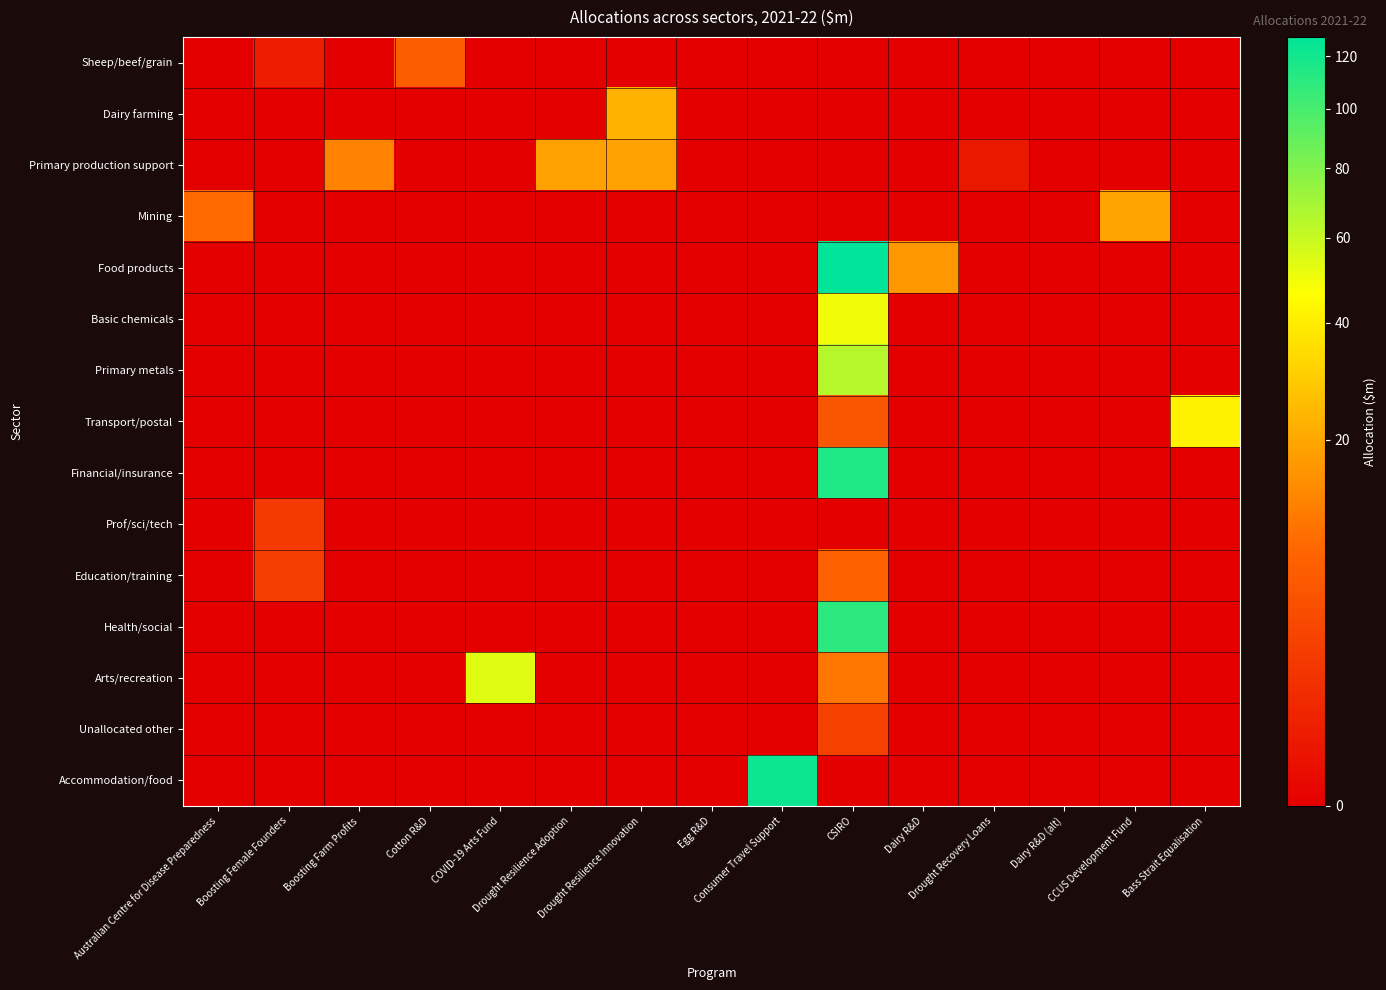

Reading left to right, transcribe all the data shown in this chart.

Sheep/beef/grain: Australian Centre for Disease Preparedness=0.0	Boosting Female Founders=0.4	Boosting Farm Profits=0.0	Cotton R&D=6.6	COVID-19 Arts Fund=0.0	Drought Resilience Adoption=0.0	Drought Resilience Innovation=0.0	Egg R&D=0.0	Consumer Travel Support=0.0	CSIRO=0.0	Dairy R&D=0.0	Drought Recovery Loans=0.0	Dairy R&D (alt)=0.0	CCUS Development Fund=0.0	Bass Strait Equalisation=0.0
Dairy farming: Australian Centre for Disease Preparedness=0.0	Boosting Female Founders=0.0	Boosting Farm Profits=0.0	Cotton R&D=0.0	COVID-19 Arts Fund=0.0	Drought Resilience Adoption=0.0	Drought Resilience Innovation=22.6	Egg R&D=0.0	Consumer Travel Support=0.0	CSIRO=0.0	Dairy R&D=0.0	Drought Recovery Loans=0.0	Dairy R&D (alt)=0.0	CCUS Development Fund=0.0	Bass Strait Equalisation=0.0
Primary production support: Australian Centre for Disease Preparedness=0.0	Boosting Female Founders=0.0	Boosting Farm Profits=12.6	Cotton R&D=0.0	COVID-19 Arts Fund=0.0	Drought Resilience Adoption=18.8	Drought Resilience Innovation=18.8	Egg R&D=0.0	Consumer Travel Support=0.0	CSIRO=0.0	Dairy R&D=0.0	Drought Recovery Loans=0.2	Dairy R&D (alt)=0.0	CCUS Development Fund=0.0	Bass Strait Equalisation=0.0
Mining: Australian Centre for Disease Preparedness=8.6	Boosting Female Founders=0.0	Boosting Farm Profits=0.0	Cotton R&D=0.0	COVID-19 Arts Fund=0.0	Drought Resilience Adoption=0.0	Drought Resilience Innovation=0.0	Egg R&D=0.0	Consumer Travel Support=0.0	CSIRO=0.0	Dairy R&D=0.0	Drought Recovery Loans=0.0	Dairy R&D (alt)=0.0	CCUS Development Fund=19.3	Bass Strait Equalisation=0.0
Food products: Australian Centre for Disease Preparedness=0.0	Boosting Female Founders=0.0	Boosting Farm Profits=0.0	Cotton R&D=0.0	COVID-19 Arts Fund=0.0	Drought Resilience Adoption=0.0	Drought Resilience Innovation=0.0	Egg R&D=0.0	Consumer Travel Support=0.0	CSIRO=127.8	Dairy R&D=16.4	Drought Recovery Loans=0.0	Dairy R&D (alt)=0.0	CCUS Development Fund=0.0	Bass Strait Equalisation=0.0
Basic chemicals: Australian Centre for Disease Preparedness=0.0	Boosting Female Founders=0.0	Boosting Farm Profits=0.0	Cotton R&D=0.0	COVID-19 Arts Fund=0.0	Drought Resilience Adoption=0.0	Drought Resilience Innovation=0.0	Egg R&D=0.0	Consumer Travel Support=0.0	CSIRO=49.4	Dairy R&D=0.0	Drought Recovery Loans=0.0	Dairy R&D (alt)=0.0	CCUS Development Fund=0.0	Bass Strait Equalisation=0.0
Primary metals: Australian Centre for Disease Preparedness=0.0	Boosting Female Founders=0.0	Boosting Farm Profits=0.0	Cotton R&D=0.0	COVID-19 Arts Fund=0.0	Drought Resilience Adoption=0.0	Drought Resilience Innovation=0.0	Egg R&D=0.0	Consumer Travel Support=0.0	CSIRO=64.4	Dairy R&D=0.0	Drought Recovery Loans=0.0	Dairy R&D (alt)=0.0	CCUS Development Fund=0.0	Bass Strait Equalisation=0.0
Transport/postal: Australian Centre for Disease Preparedness=0.0	Boosting Female Founders=0.0	Boosting Farm Profits=0.0	Cotton R&D=0.0	COVID-19 Arts Fund=0.0	Drought Resilience Adoption=0.0	Drought Resilience Innovation=0.0	Egg R&D=0.0	Consumer Travel Support=0.0	CSIRO=5.4	Dairy R&D=0.0	Drought Recovery Loans=0.0	Dairy R&D (alt)=0.0	CCUS Development Fund=0.0	Bass Strait Equalisation=41.9
Financial/insurance: Australian Centre for Disease Preparedness=0.0	Boosting Female Founders=0.0	Boosting Farm Profits=0.0	Cotton R&D=0.0	COVID-19 Arts Fund=0.0	Drought Resilience Adoption=0.0	Drought Resilience Innovation=0.0	Egg R&D=0.0	Consumer Travel Support=0.0	CSIRO=115.0	Dairy R&D=0.0	Drought Recovery Loans=0.0	Dairy R&D (alt)=0.0	CCUS Development Fund=0.0	Bass Strait Equalisation=0.0
Prof/sci/tech: Australian Centre for Disease Preparedness=0.0	Boosting Female Founders=2.0	Boosting Farm Profits=0.0	Cotton R&D=0.0	COVID-19 Arts Fund=0.0	Drought Resilience Adoption=0.0	Drought Resilience Innovation=0.0	Egg R&D=0.0	Consumer Travel Support=0.0	CSIRO=0.0	Dairy R&D=0.0	Drought Recovery Loans=0.0	Dairy R&D (alt)=0.0	CCUS Development Fund=0.0	Bass Strait Equalisation=0.0
Education/training: Australian Centre for Disease Preparedness=0.0	Boosting Female Founders=2.5	Boosting Farm Profits=0.0	Cotton R&D=0.0	COVID-19 Arts Fund=0.0	Drought Resilience Adoption=0.0	Drought Resilience Innovation=0.0	Egg R&D=0.0	Consumer Travel Support=0.0	CSIRO=7.3	Dairy R&D=0.0	Drought Recovery Loans=0.0	Dairy R&D (alt)=0.0	CCUS Development Fund=0.0	Bass Strait Equalisation=0.0
Health/social: Australian Centre for Disease Preparedness=0.0	Boosting Female Founders=0.0	Boosting Farm Profits=0.0	Cotton R&D=0.0	COVID-19 Arts Fund=0.0	Drought Resilience Adoption=0.0	Drought Resilience Innovation=0.0	Egg R&D=0.0	Consumer Travel Support=0.0	CSIRO=110.5	Dairy R&D=0.0	Drought Recovery Loans=0.0	Dairy R&D (alt)=0.0	CCUS Development Fund=0.0	Bass Strait Equalisation=0.0
Arts/recreation: Australian Centre for Disease Preparedness=0.0	Boosting Female Founders=0.0	Boosting Farm Profits=0.0	Cotton R&D=0.0	COVID-19 Arts Fund=53.5	Drought Resilience Adoption=0.0	Drought Resilience Innovation=0.0	Egg R&D=0.0	Consumer Travel Support=0.0	CSIRO=10.8	Dairy R&D=0.0	Drought Recovery Loans=0.0	Dairy R&D (alt)=0.0	CCUS Development Fund=0.0	Bass Strait Equalisation=0.0
Unallocated other: Australian Centre for Disease Preparedness=0.0	Boosting Female Founders=0.0	Boosting Farm Profits=0.0	Cotton R&D=0.0	COVID-19 Arts Fund=0.0	Drought Resilience Adoption=0.0	Drought Resilience Innovation=0.0	Egg R&D=0.0	Consumer Travel Support=0.0	CSIRO=2.6	Dairy R&D=0.0	Drought Recovery Loans=0.0	Dairy R&D (alt)=0.0	CCUS Development Fund=0.0	Bass Strait Equalisation=0.0
Accommodation/food: Australian Centre for Disease Preparedness=0.0	Boosting Female Founders=0.0	Boosting Farm Profits=0.0	Cotton R&D=0.0	COVID-19 Arts Fund=0.0	Drought Resilience Adoption=0.0	Drought Resilience Innovation=0.0	Egg R&D=0.0	Consumer Travel Support=122.1	CSIRO=0.0	Dairy R&D=0.0	Drought Recovery Loans=0.0	Dairy R&D (alt)=0.0	CCUS Development Fund=0.0	Bass Strait Equalisation=0.0